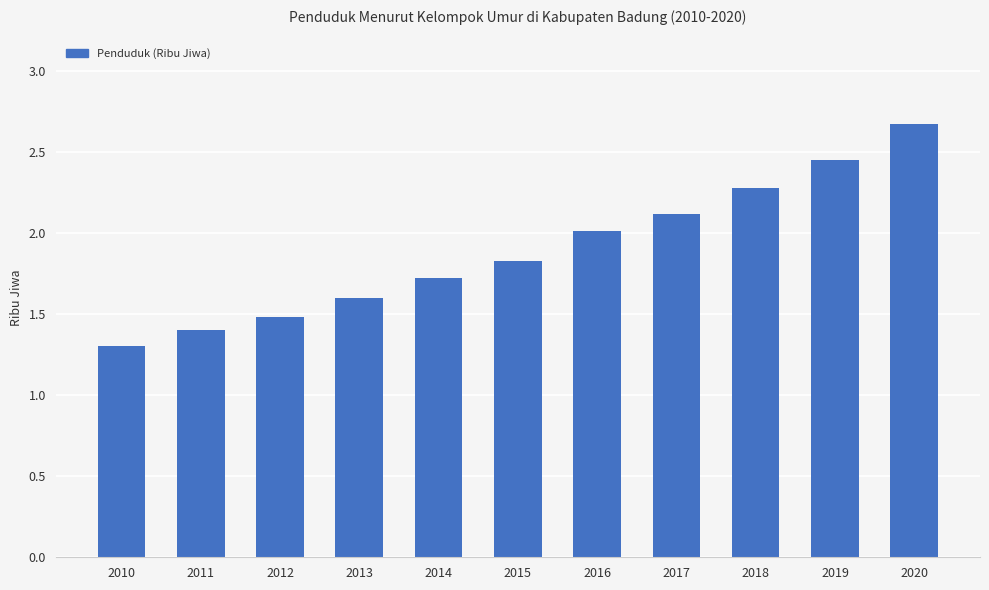

Is it true that the value at 2014 is 0.5?

False